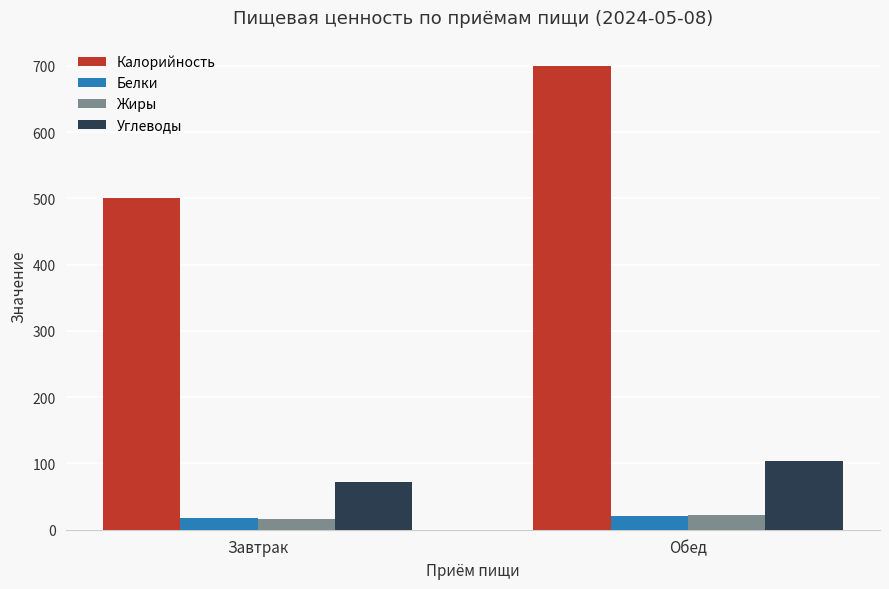

Which series has the largest total across all categories?

Калорийность